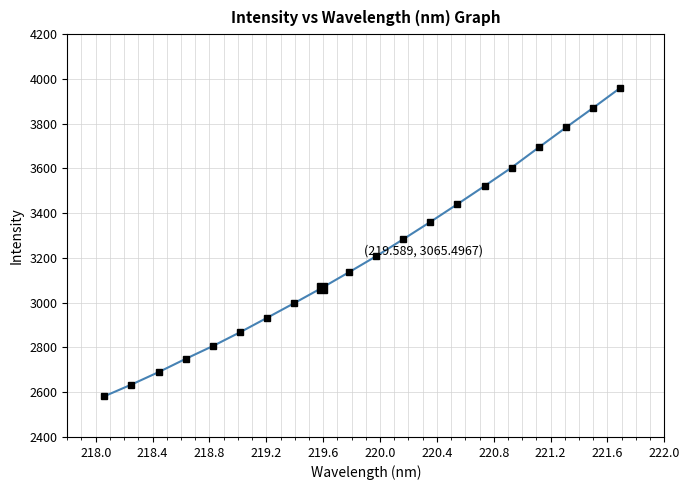

What is the minimum value shown in the chart?

2581.6